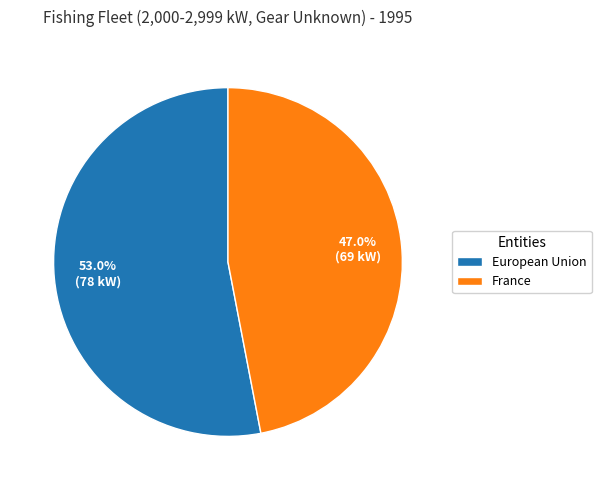

To the nearest percent, what percentage of the pie is European Union?

53%